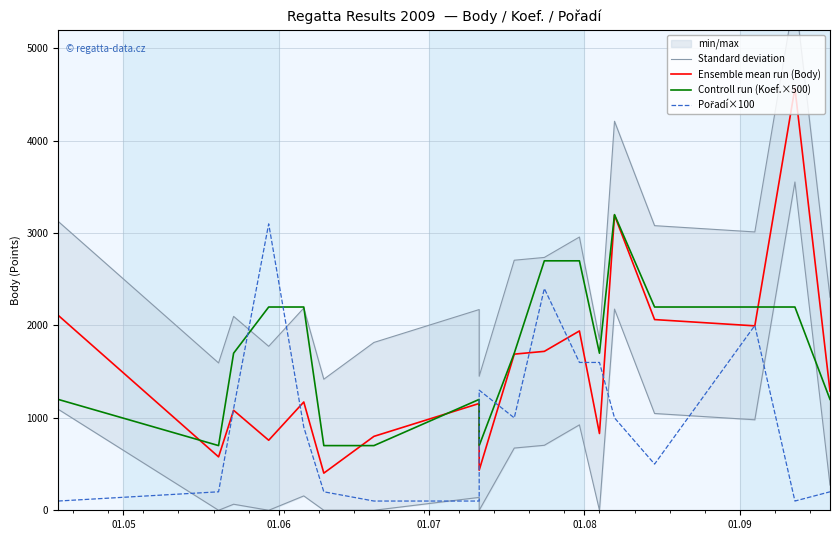

In Controll run (Koef.×500), how many points are higher than both neighbors (excluding endpoints)?

2